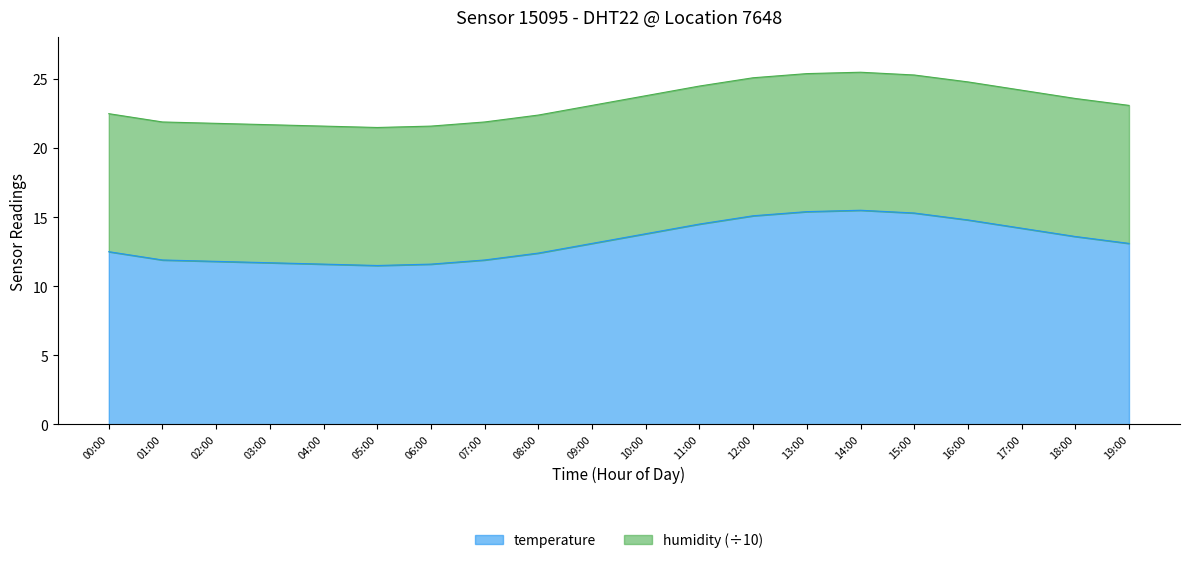

Is it true that the value at 16:00 is 26.0?

False